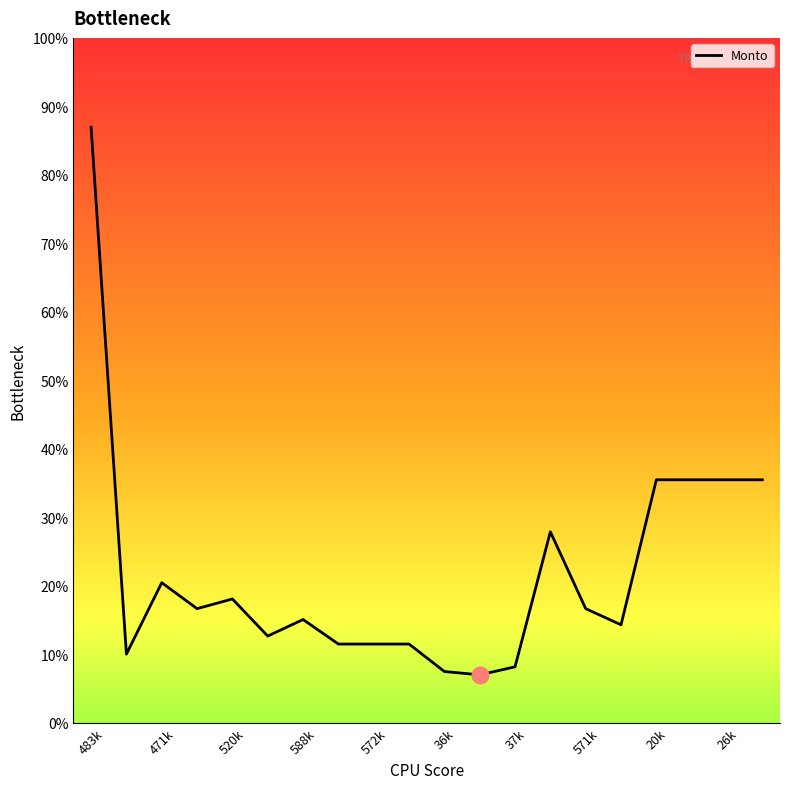

Does the chart display data point markers on the line(s)?

No